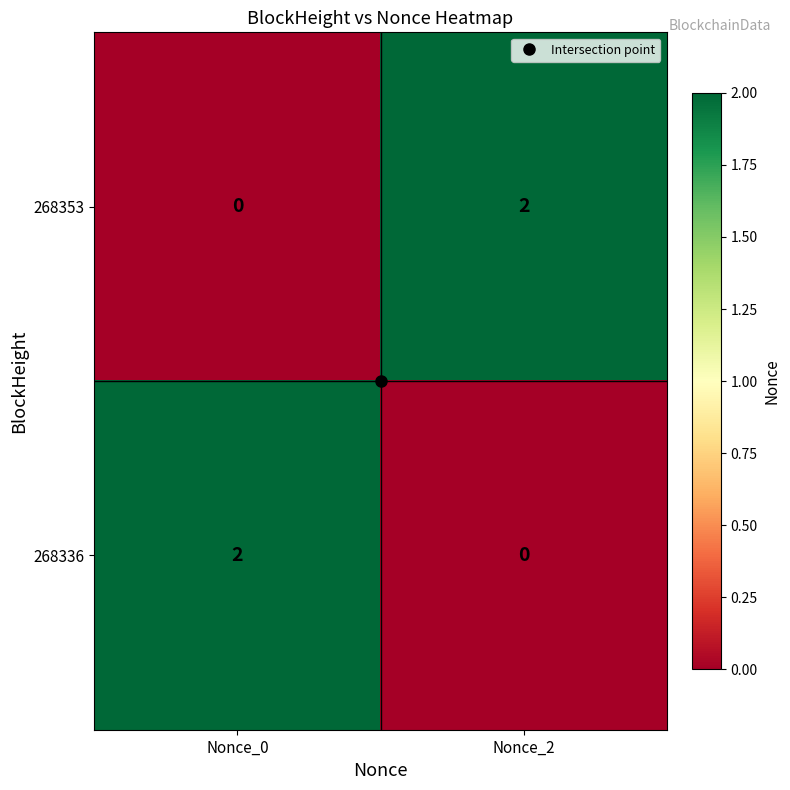

At Nonce_0, list the series in order from smallest to largest.

268353, 268336